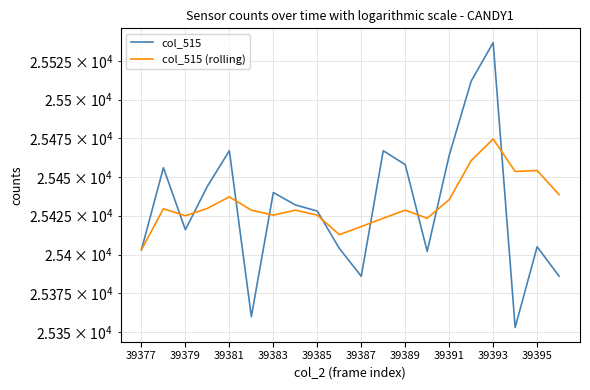

Count the number of categories in the chart.

20